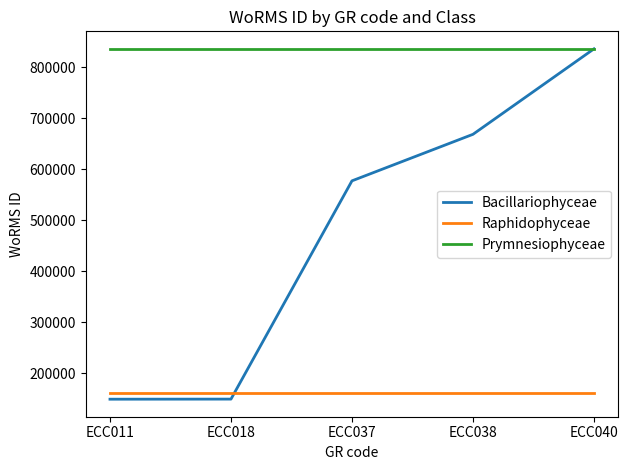

True or false: Raphidophyceae and Bacillariophyceae cross at least once.

True